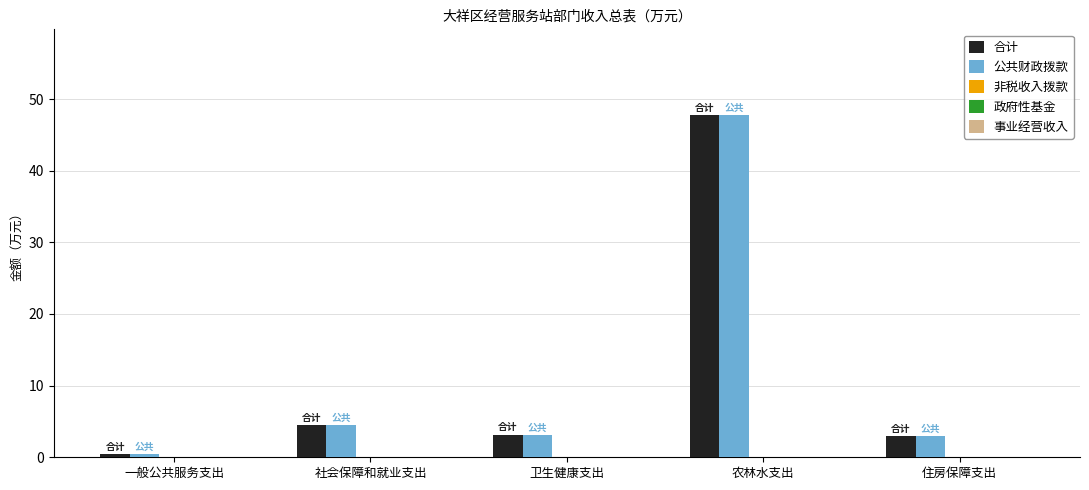

How many distinct data groups are displayed?

2